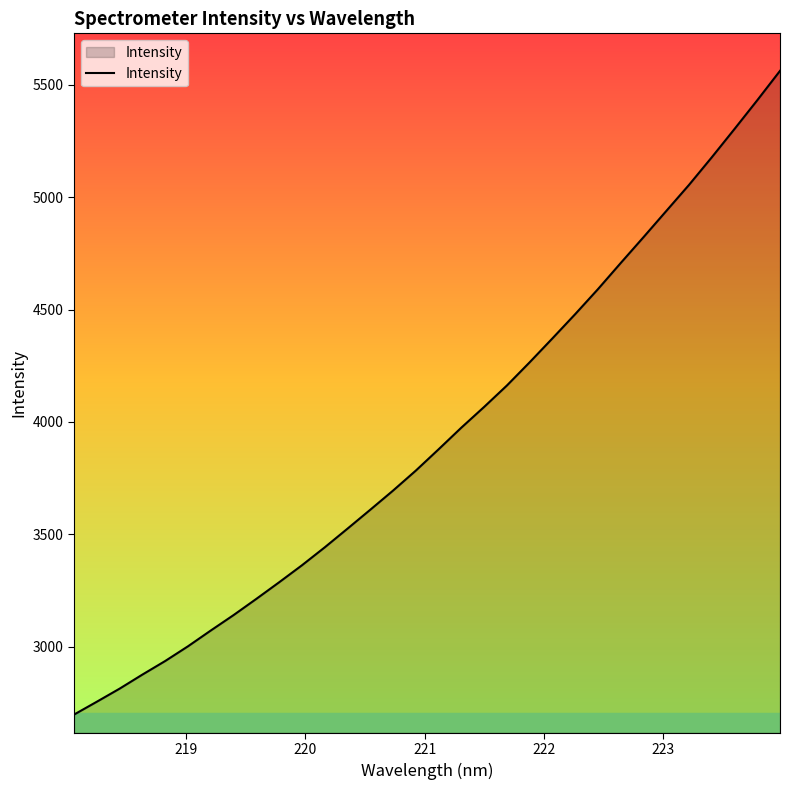

What is the minimum value shown in the chart?

2697.6